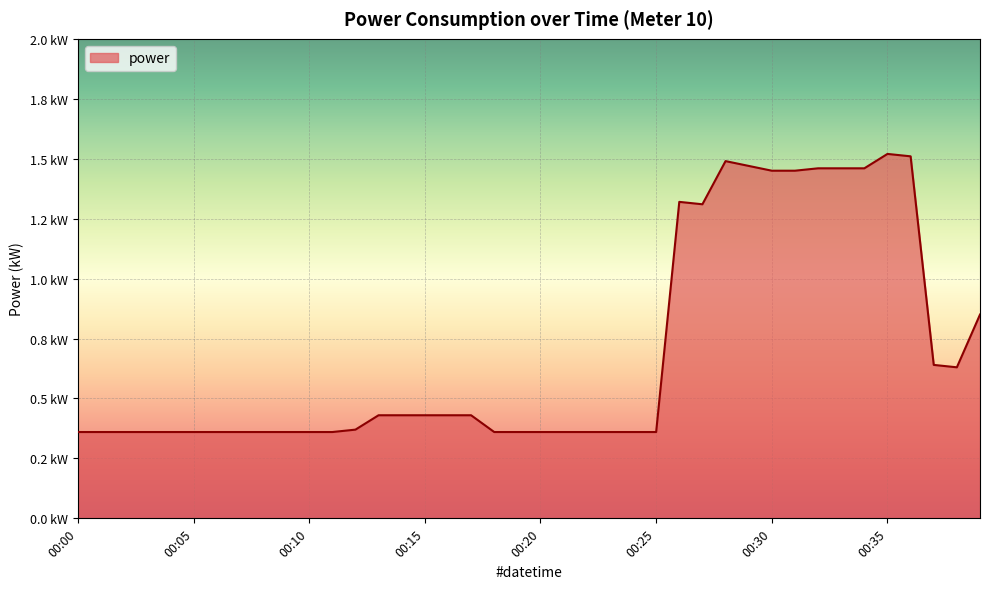

Does the chart have visible grid lines?

Yes